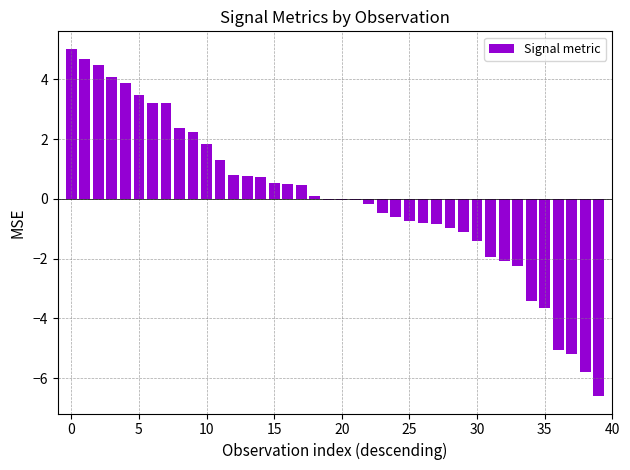

What is the value of the 40th bar from the left?

-6.6